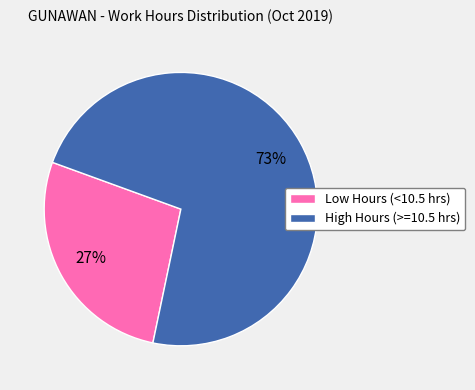

Which slice represents more than half of the pie?

High Hours (>=10.5 hrs)